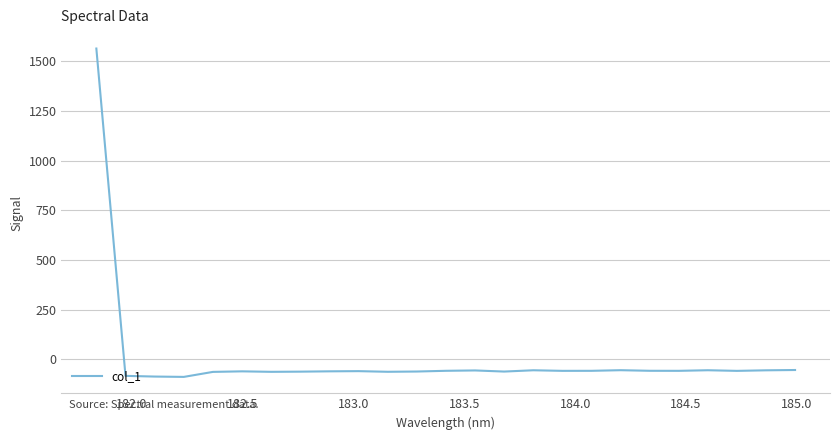

What is the maximum value shown in the chart?

1563.1